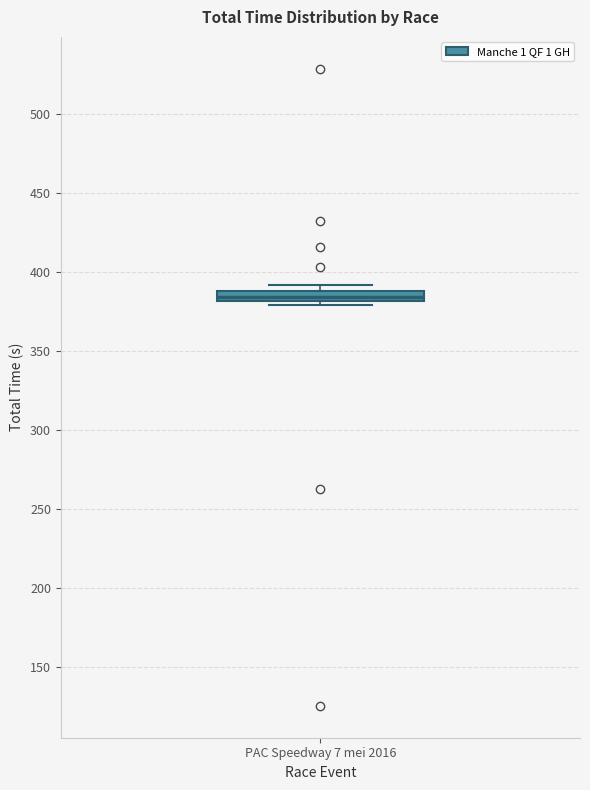

Where is the upper edge of the box for PAC Speedway 7 mei 2016 on the y-axis? The values are not printed on the chart, so give them approximately, as read against the axis.

390